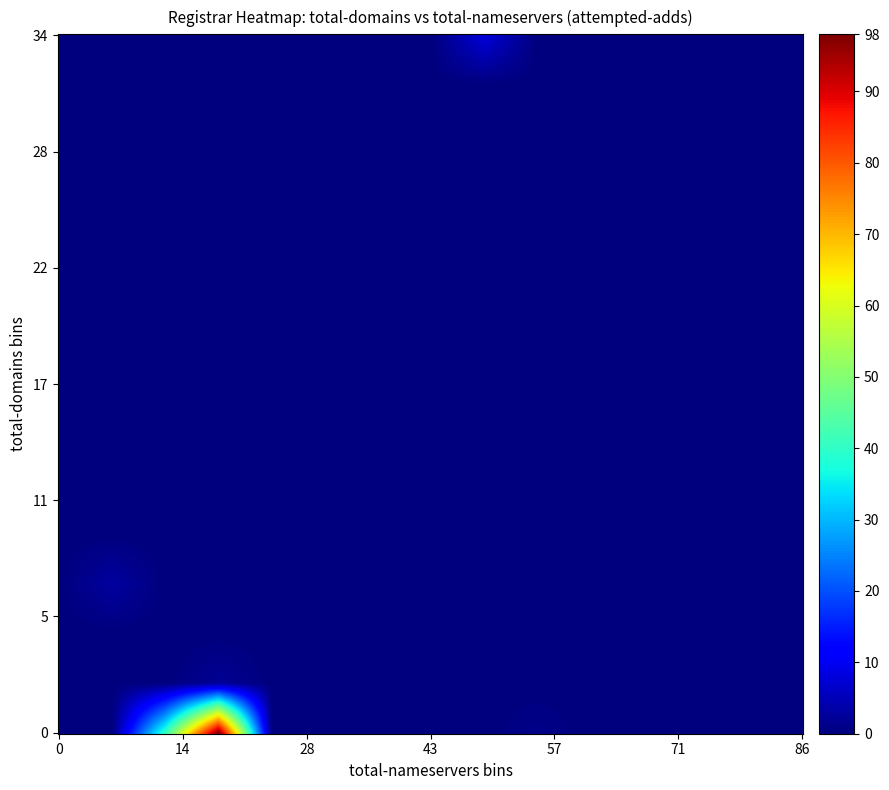

What is the spread (max minus min) of values at attempted_adds?

98